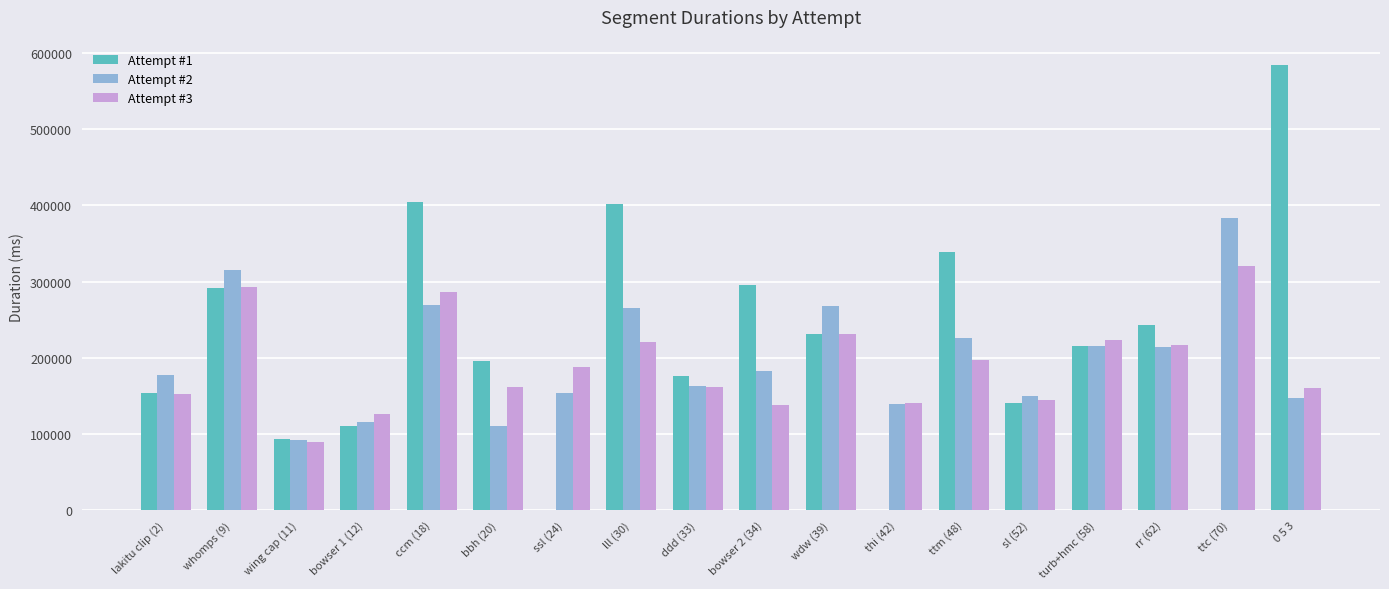

Which series has the largest total across all categories?

Attempt #1